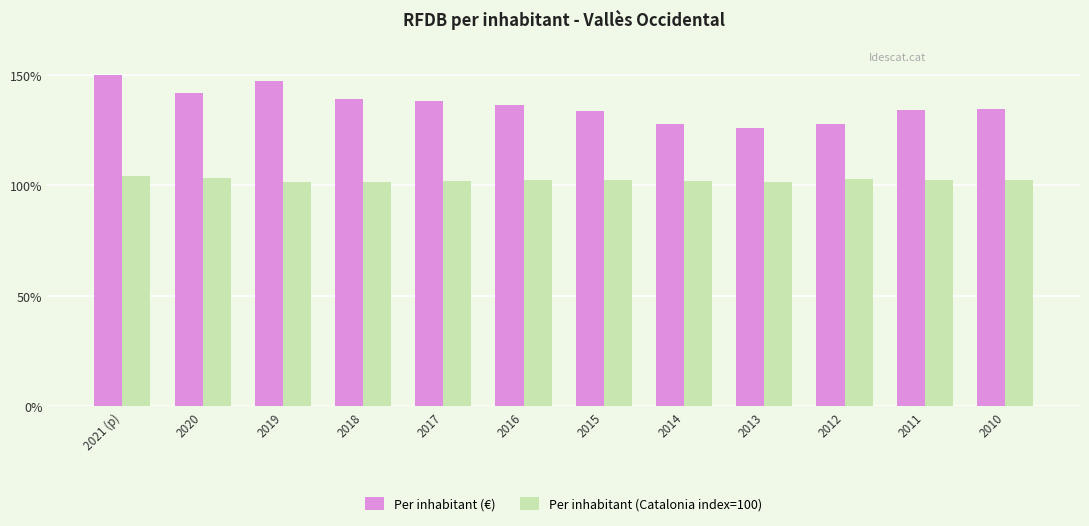

What is the approximate value of Per inhabitant (Catalonia index=100) at 2014?

101.9